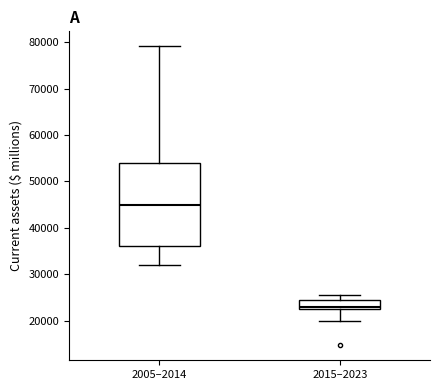

Reading left to right, transcribe this box plot: for each box, give where its median line is, the range the box spans, and where its two whiskers end, as read against the y-axis. The values are not printed on the chart, so give them approximately, as read against the axis.

2005–2014: median 45000, box 36000 to 54000, whiskers 32000 to 79000
2015–2023: median 23000 (just above the box's lower edge), box 23000 to 24000, whiskers 20000 to 26000